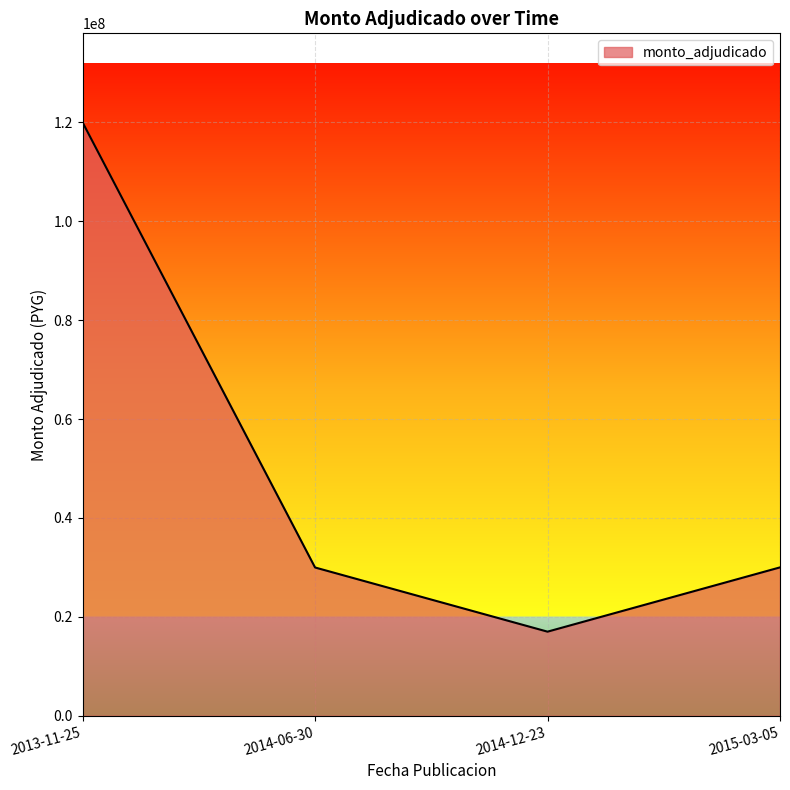

What is the difference between the values at 2014-12-23 and 2015-03-05?

13000000